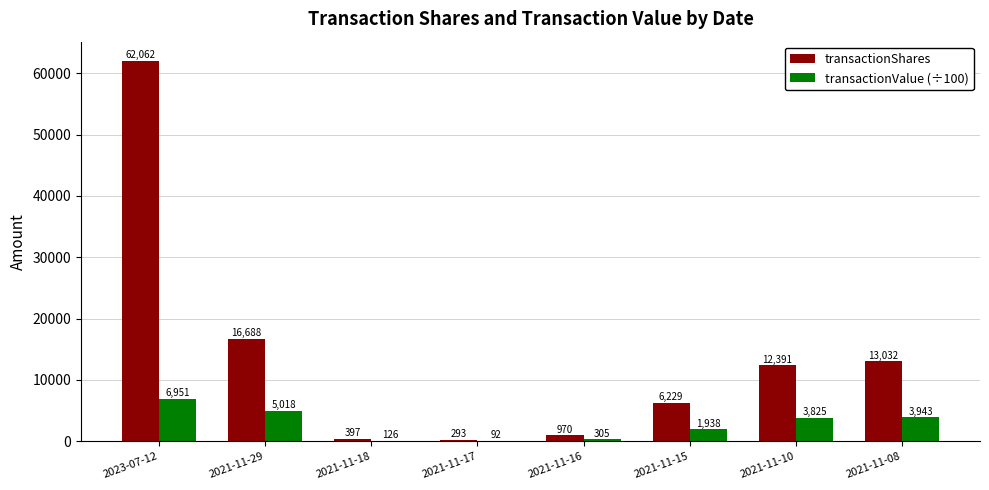

Between 2021-11-16 and 2021-11-08, which series saw the biggest shift?

transactionShares